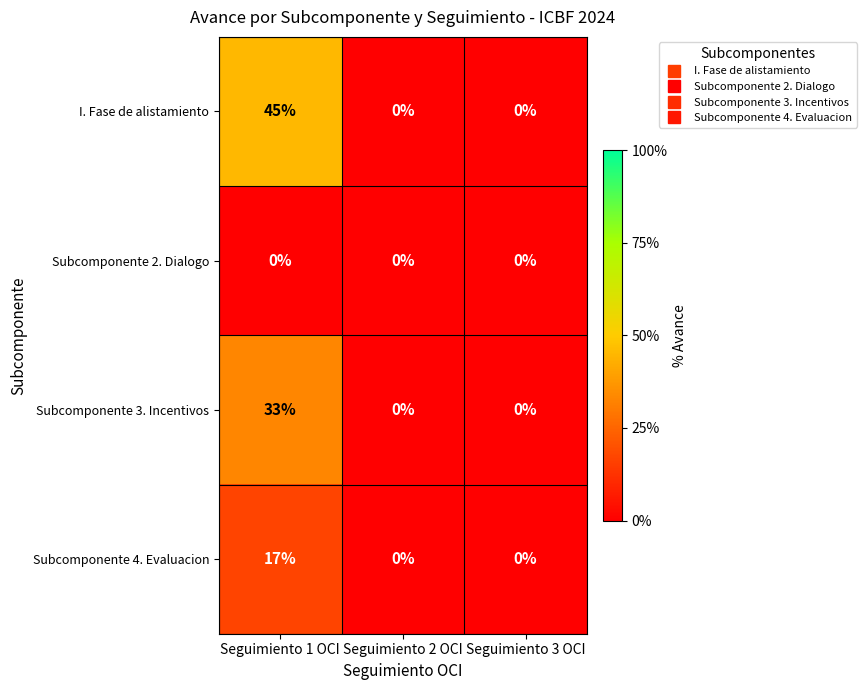

What is the greatest value displayed?

45